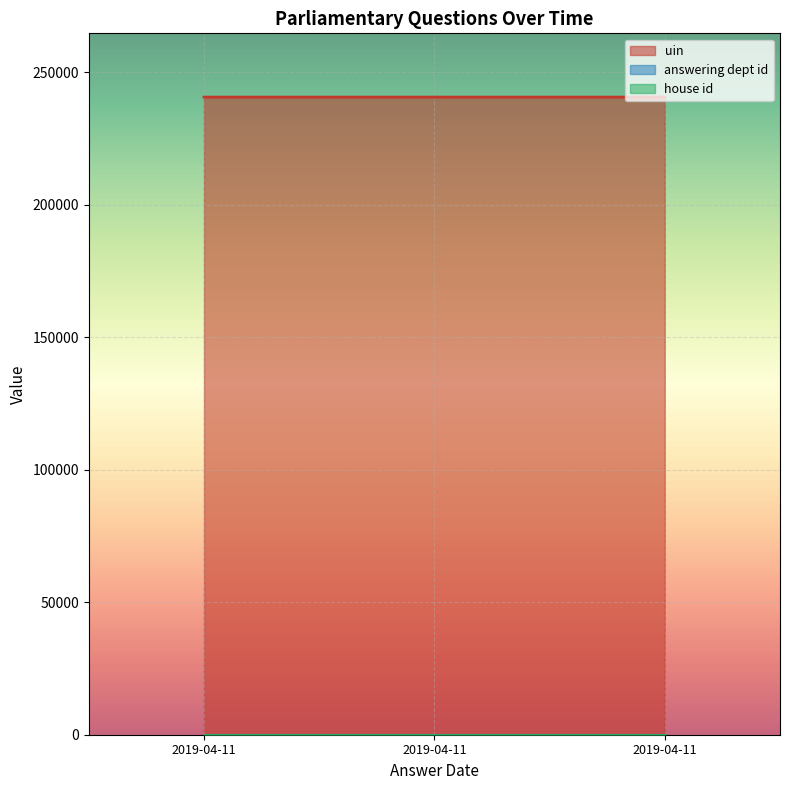

Which series changed the most between 2019-04-11 and 2019-04-11?

uin